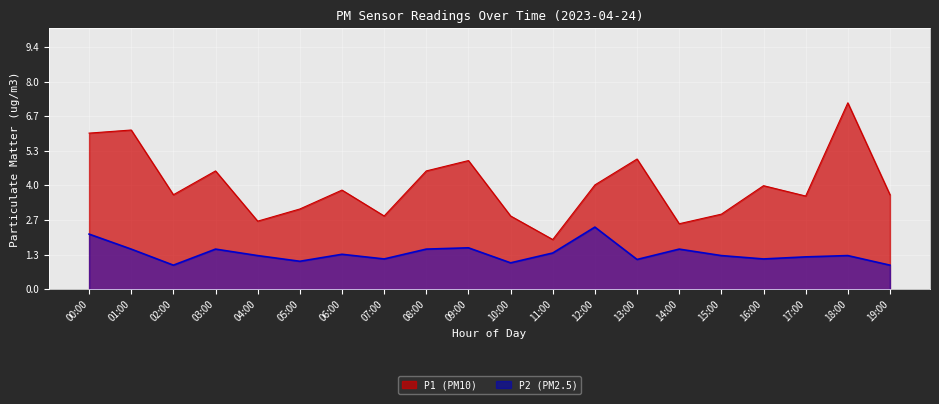

What is the label of the 9th point from the left?

08:00